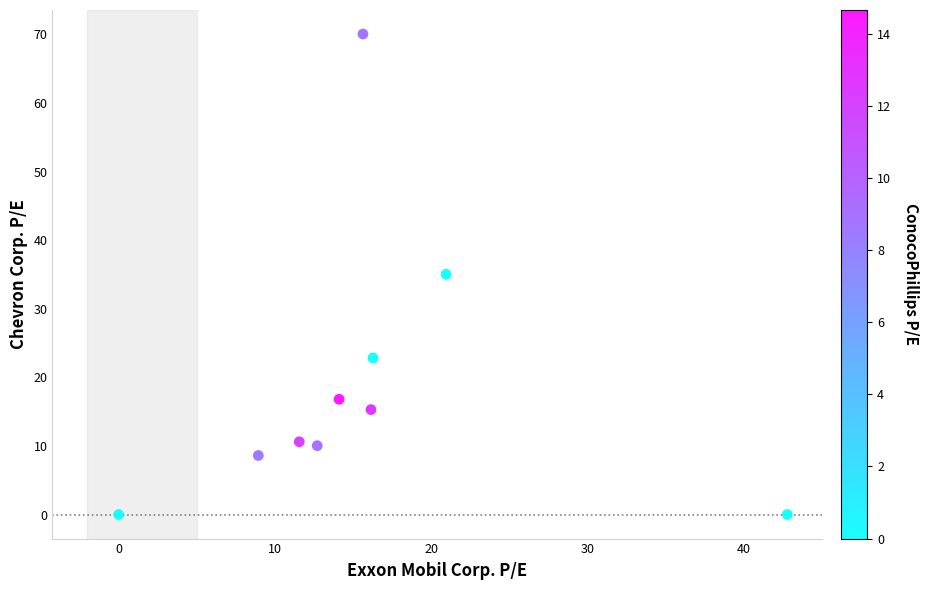

What is the average Y value?

18.9